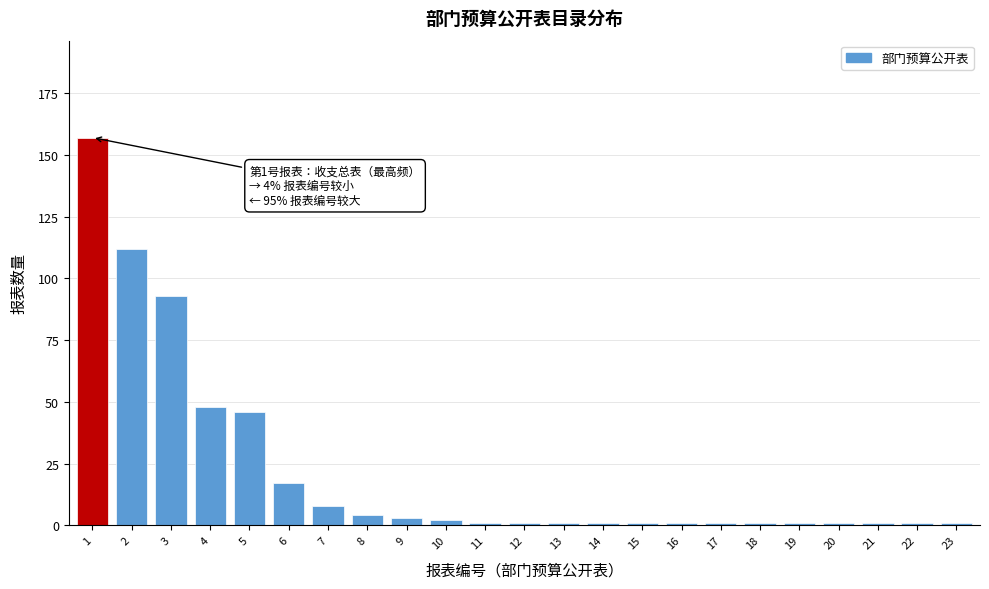

Reading right to left, what are all the values shown in this chart?

1	1	1	1	1	1	1	1	1	1	1	1	1	2	3	4	8	17	46	48	93	112	157